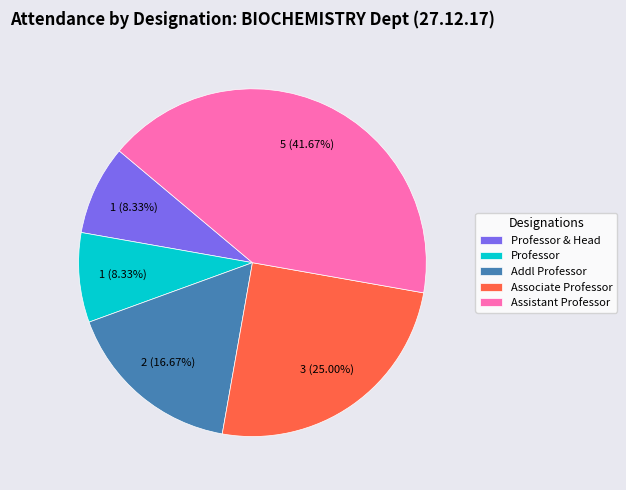

Is Professor & Head the majority of the pie?

No